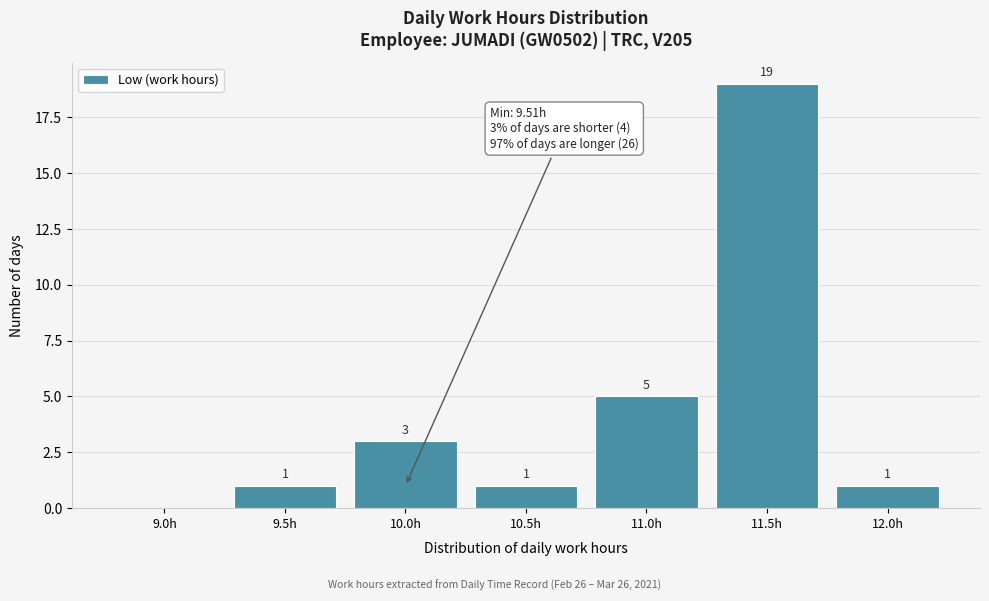

Reading right to left, what are all the values shown in this chart?

12.0h=1	11.5h=19	11.0h=5	10.5h=1	10.0h=3	9.5h=1	9.0h=0